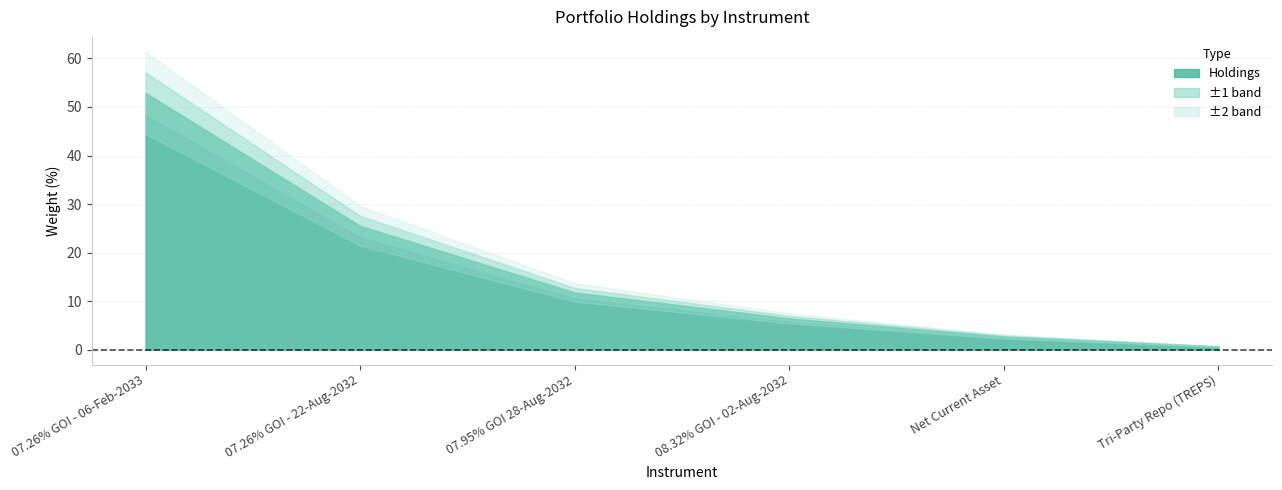

Reading right to left, transcribe all the data shown in this chart.

Tri-Party Repo (TREPS)=0.6	Net Current Asset=2.7	08.32% GOI - 02-Aug-2032=6.4	07.95% GOI 28-Aug-2032=11.8	07.26% GOI - 22-Aug-2032=25.5	07.26% GOI - 06-Feb-2033=52.9